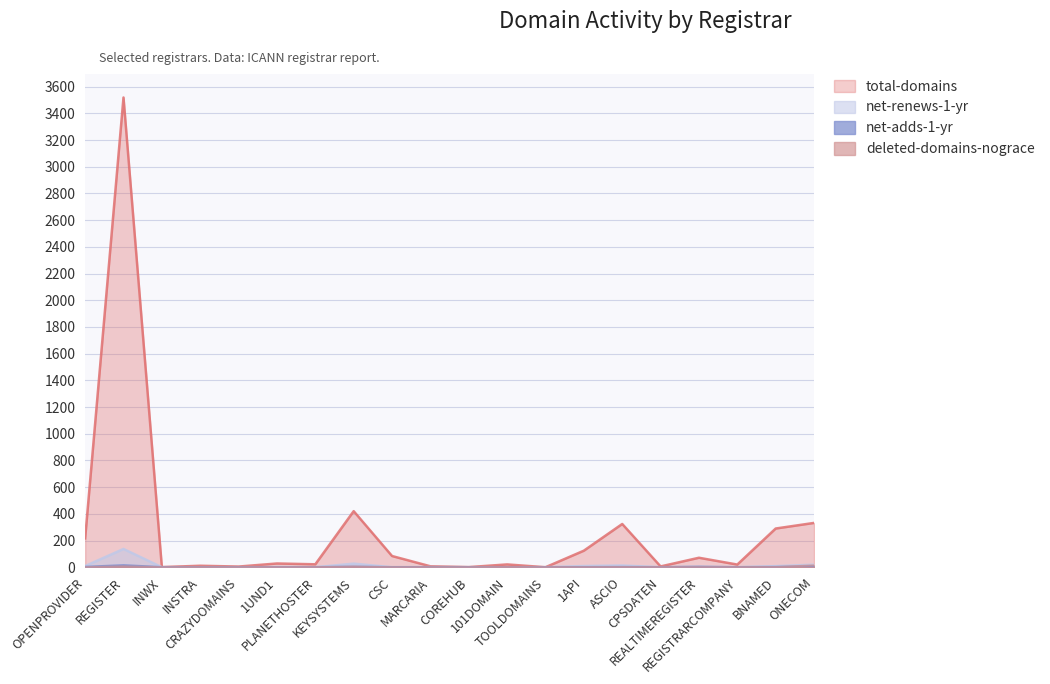

How many lines are shown in the chart?

4